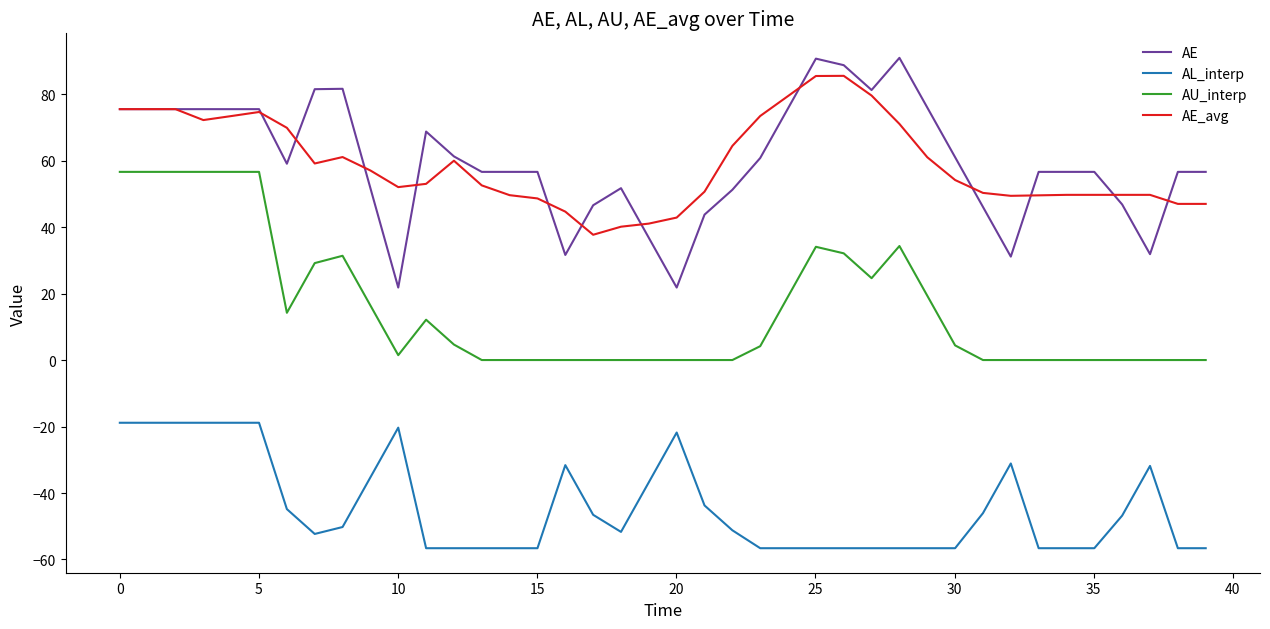

What is the maximum value for AE?

90.9